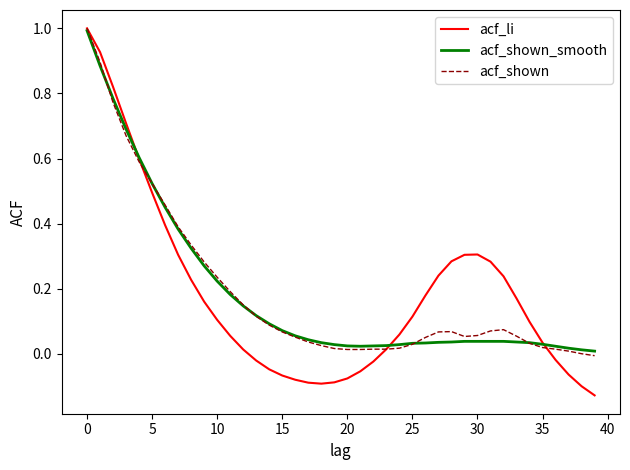

Which series has the widest spread of values?

acf_li